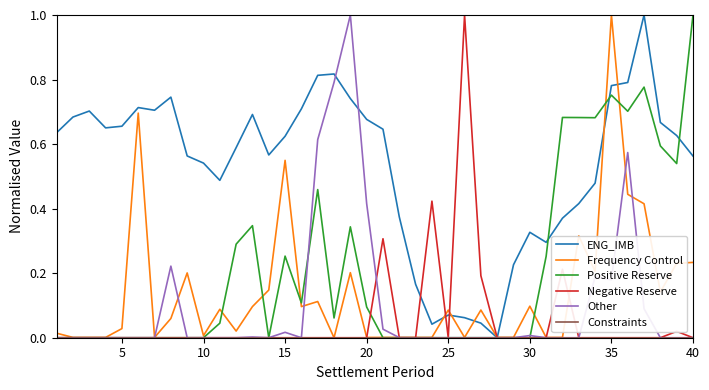

How many lines are shown in the chart?

6